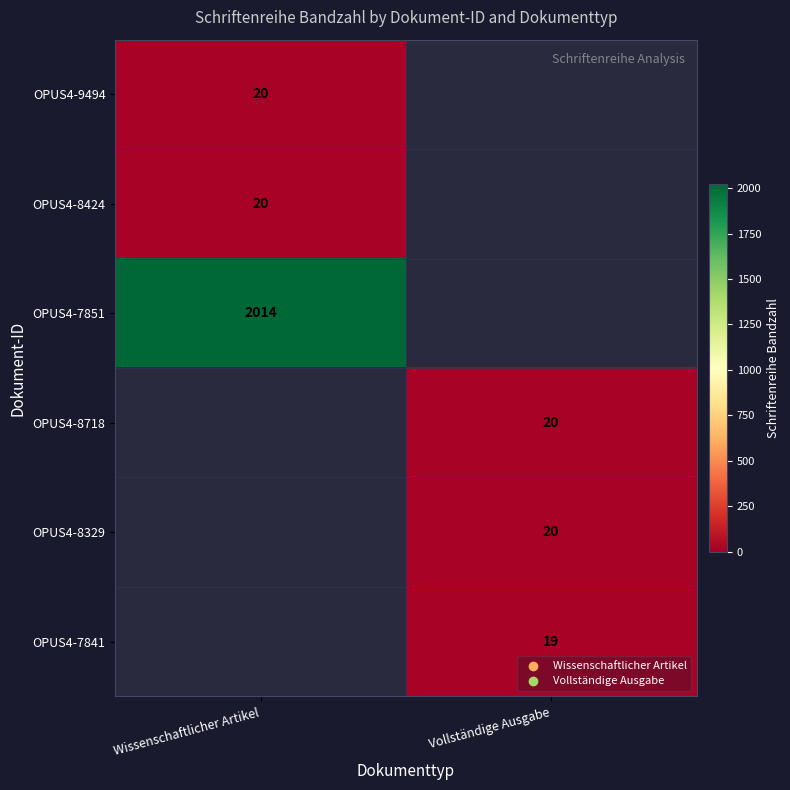

Which label corresponds to the smallest value in the chart?

Vollständige Ausgabe